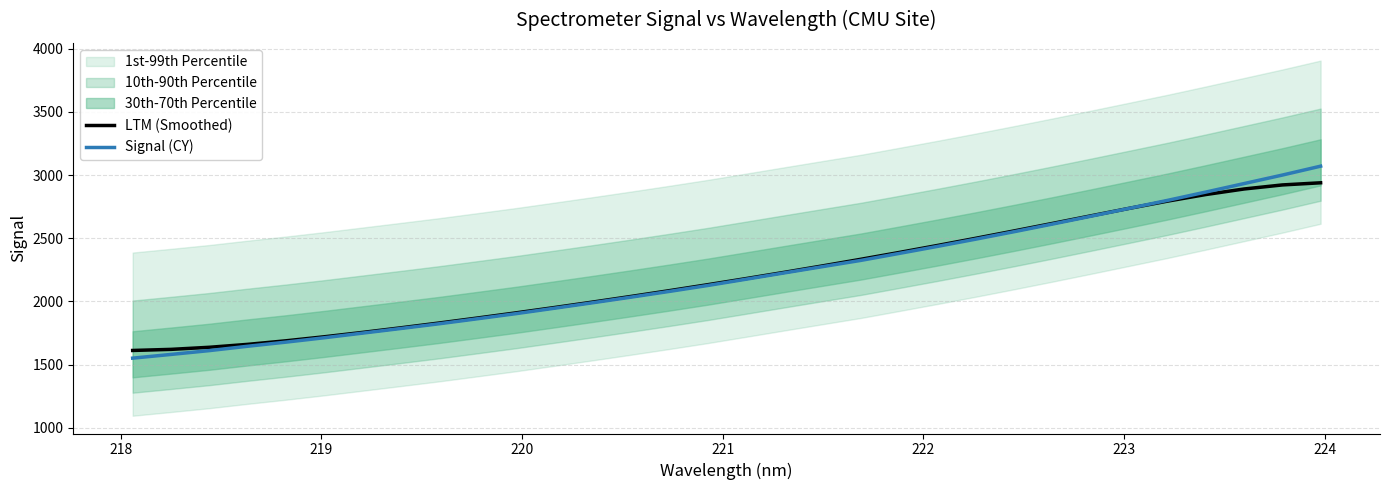

What is the highest value of the LTM (Smoothed) series?

2938.9